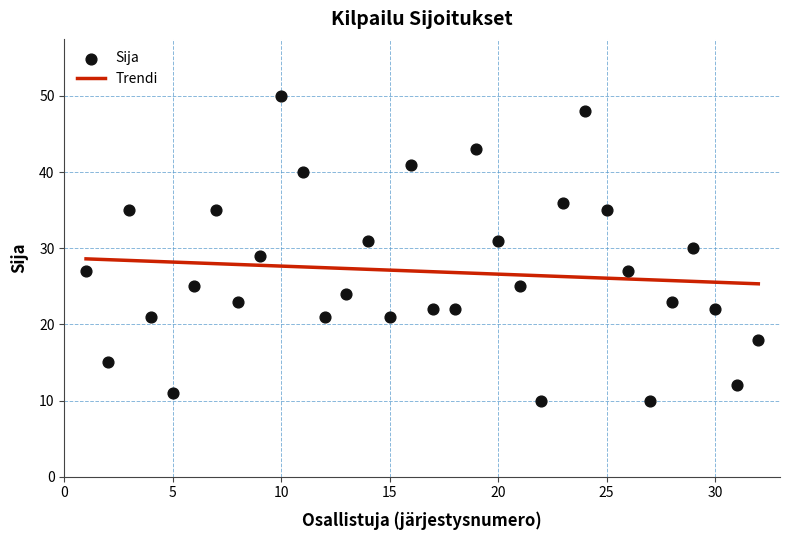

What are all the series names shown in the legend?

Trendi, Sija